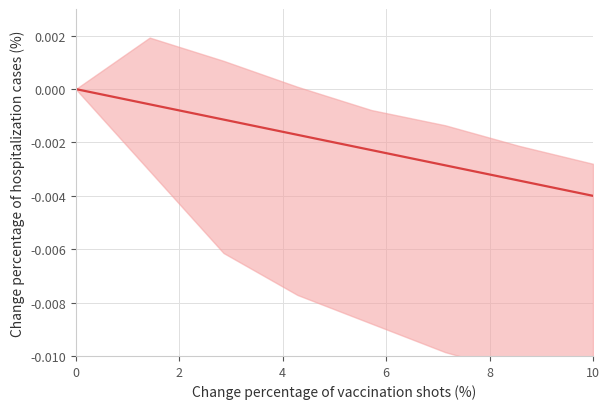

Is it true that the value at 8 is -0.0?

False